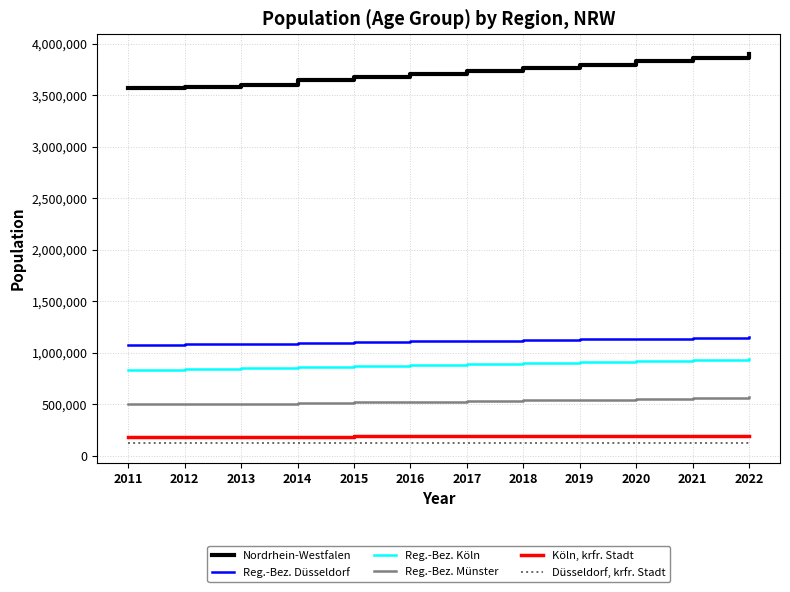

Rank the series at 2022 from highest to lowest value.

Nordrhein-Westfalen, Reg.-Bez. Düsseldorf, Reg.-Bez. Köln, Reg.-Bez. Münster, Köln, krfr. Stadt, Düsseldorf, krfr. Stadt